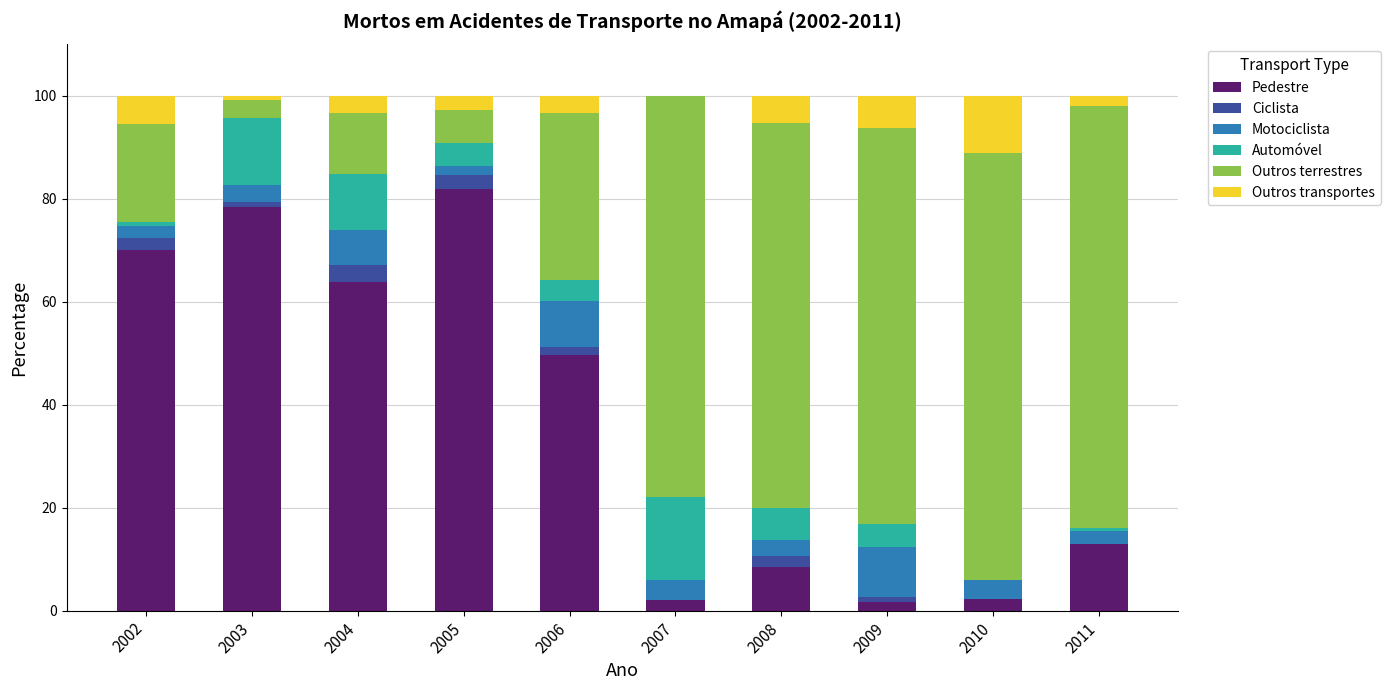

Does the chart contain stacked bars?

Yes